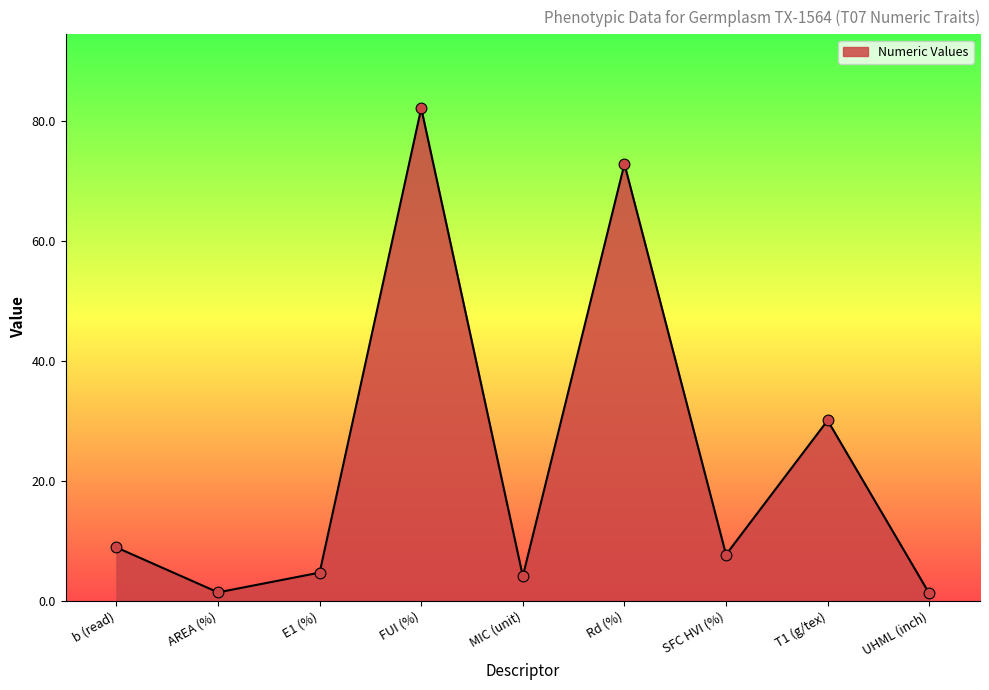

Between E1 (%) and T1 (g/tex), which is larger?

T1 (g/tex)